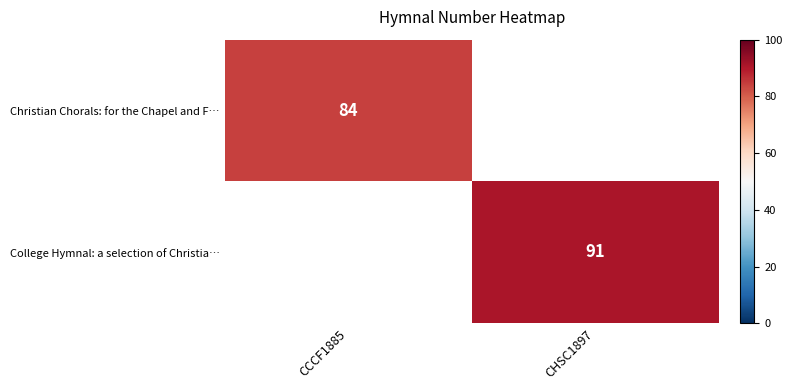

Is the value of College Hymnal: a selection of Christia… at CHSC1897 greater than the value of Christian Chorals: for the Chapel and F… at CCCF1885?

Yes